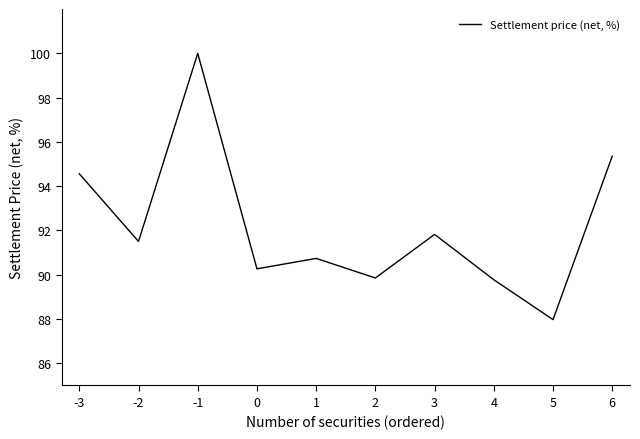

What is the difference between the values at 4 and -3?

4.8